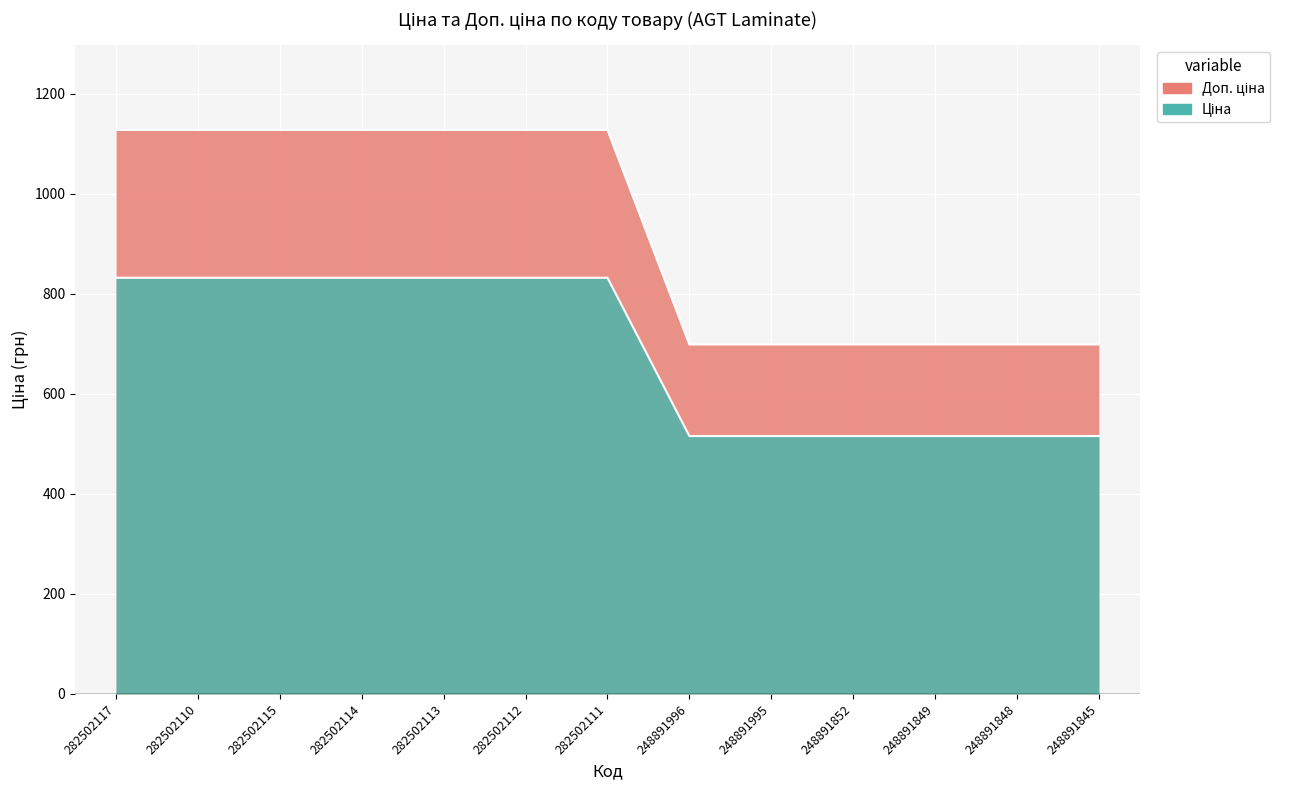

True or false: Доп. ціна and Ціна intersect in this chart.

False